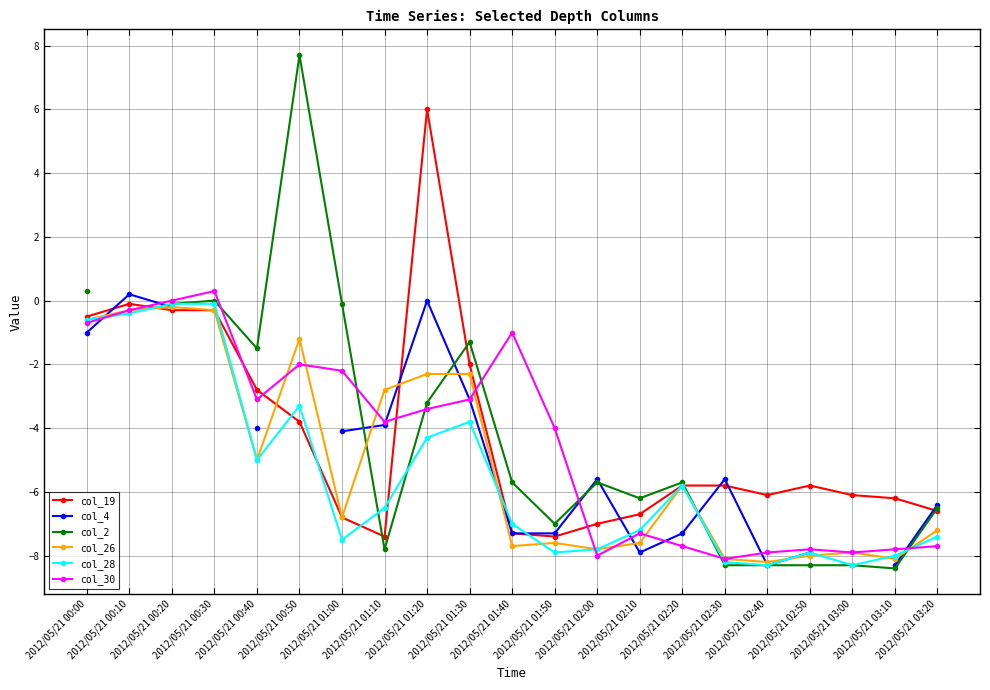

What is the difference between the maximum and second lowest values in the col_2 series?

16.0